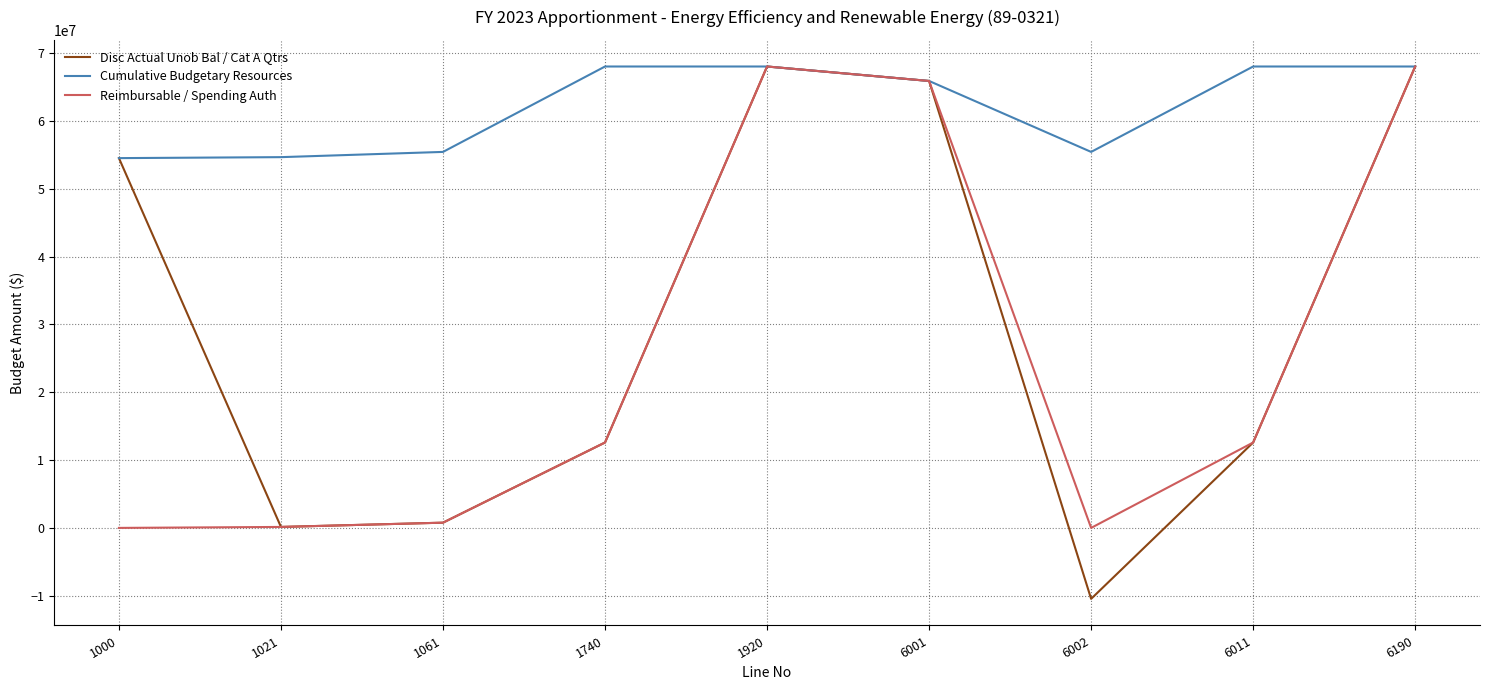

Which series has the largest total across all categories?

Cumulative Budgetary Resources